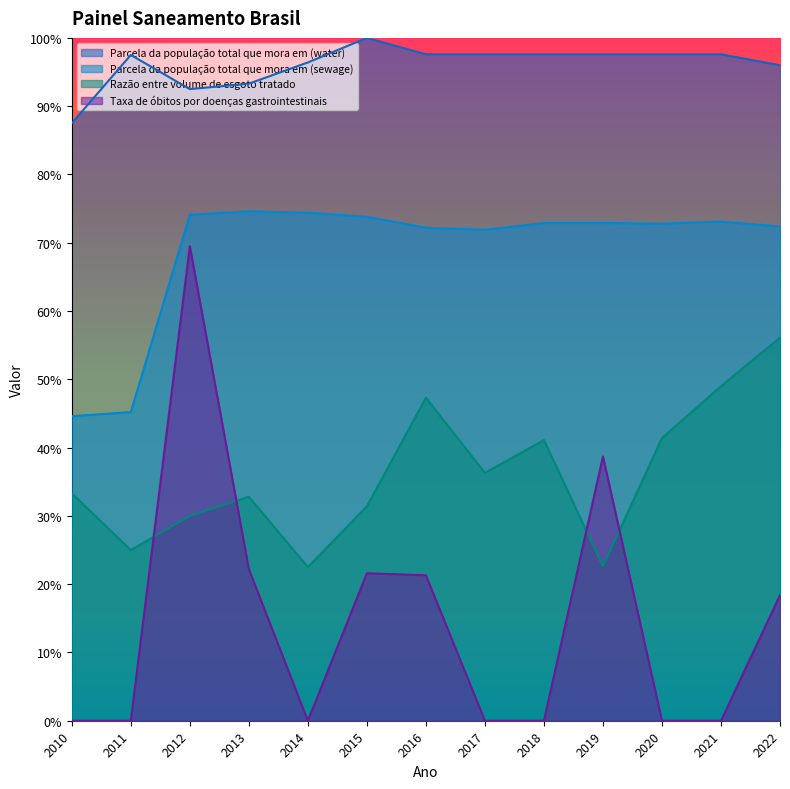

How many series are shown in this chart?

4